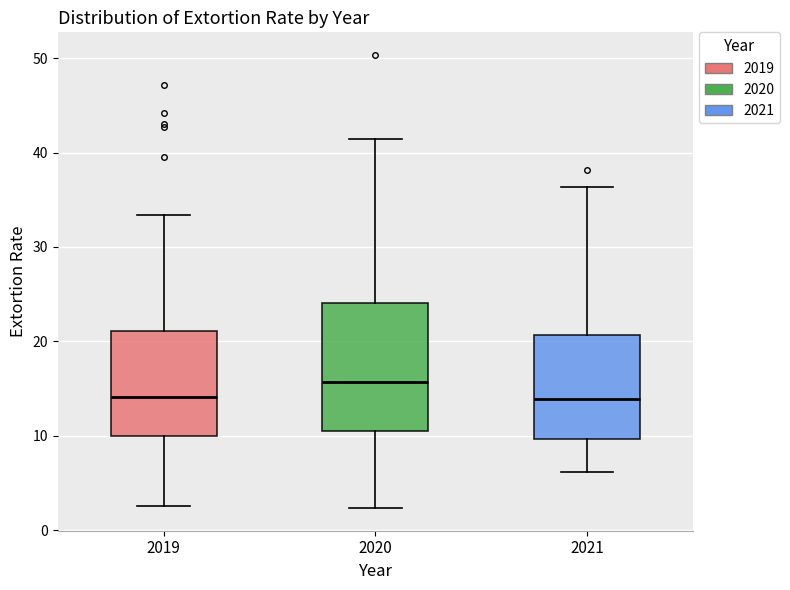

Reading left to right, transcribe this box plot: for each box, give where its median line is, the range the box spans, and where its two whiskers end, as read against the y-axis. The values are not printed on the chart, so give them approximately, as read against the axis.

2019: median 14, box 10 to 21, whiskers 3 to 33
2020: median 16, box 11 to 24, whiskers 2 to 41
2021: median 14, box 10 to 21, whiskers 6 to 36